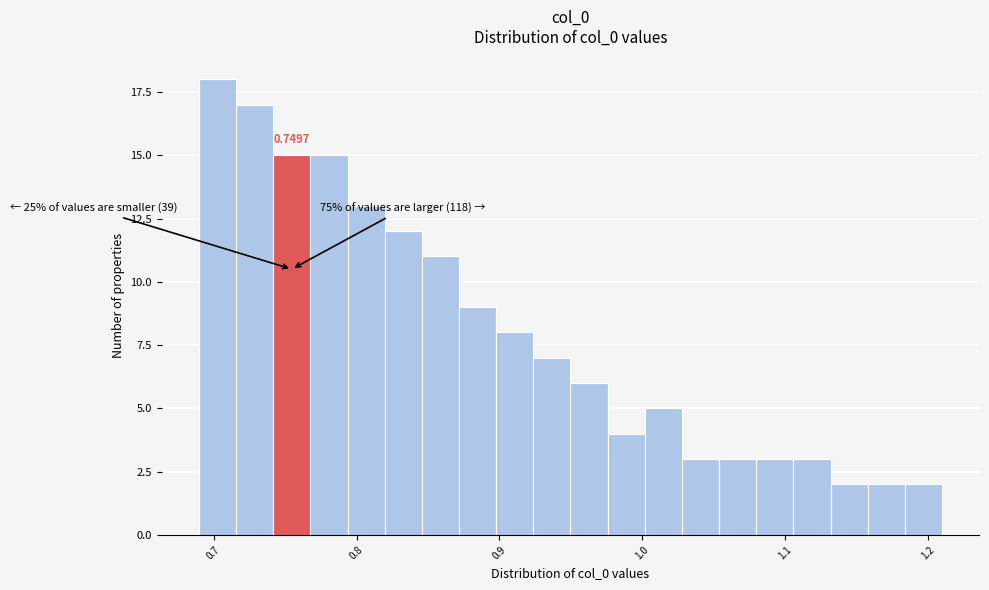

Around what value on the x-axis is the tallest bar? Give the approximate position of its centre, as read against the axis.

0.70